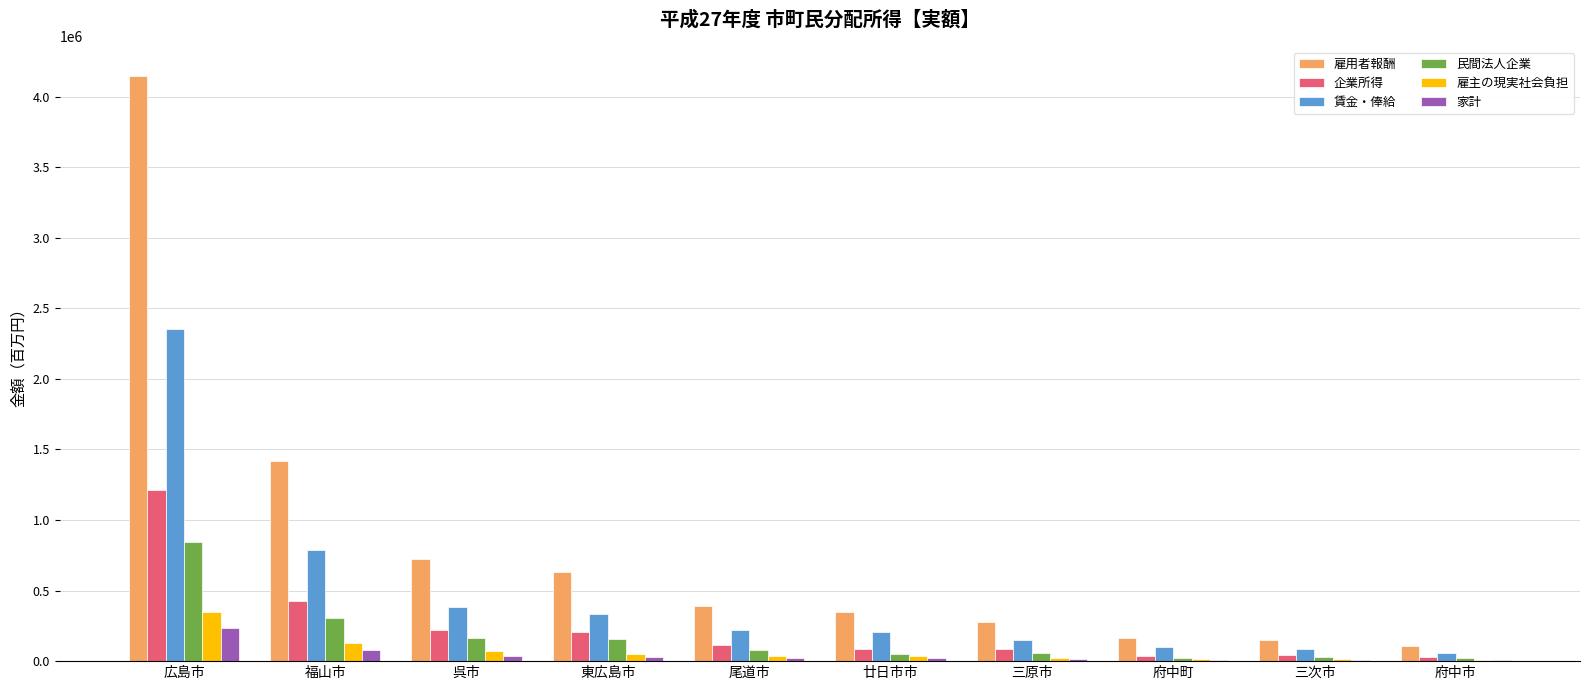

How many groups of bars are there?

10